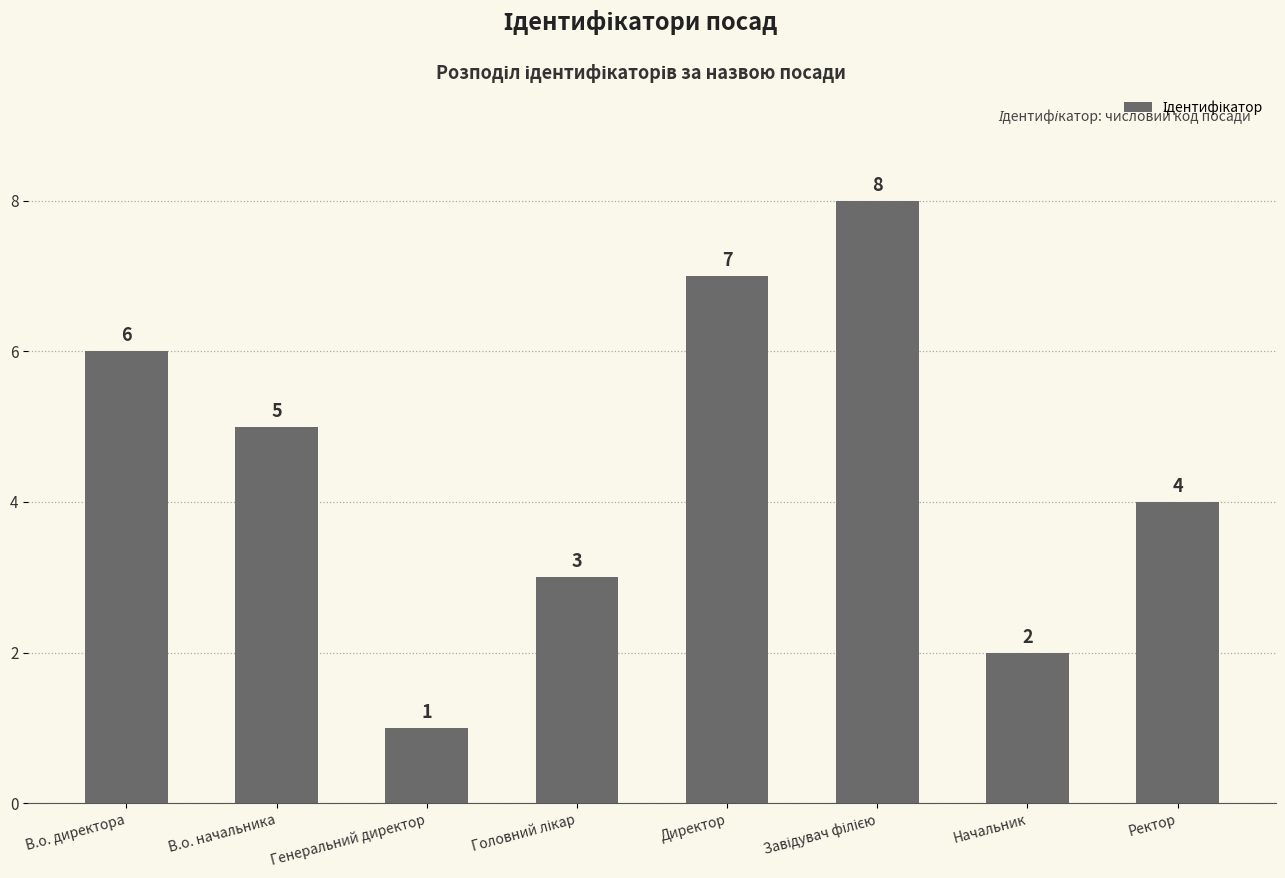

What is the sum of all values?

36